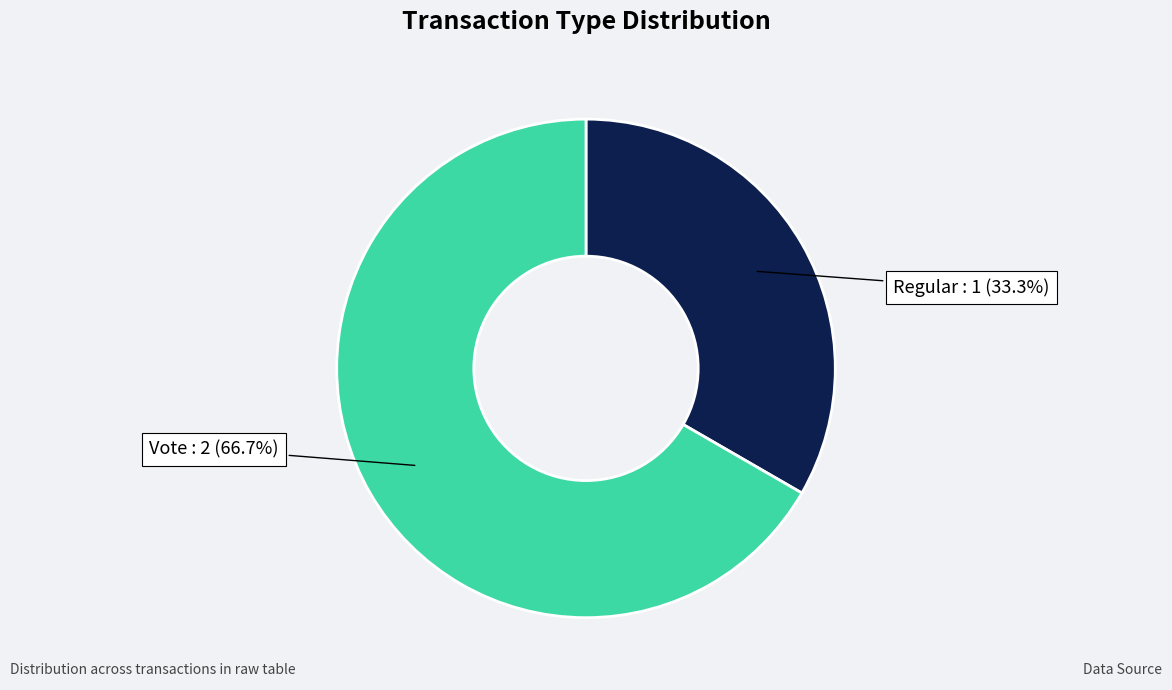

Does any single category account for the majority?

Yes